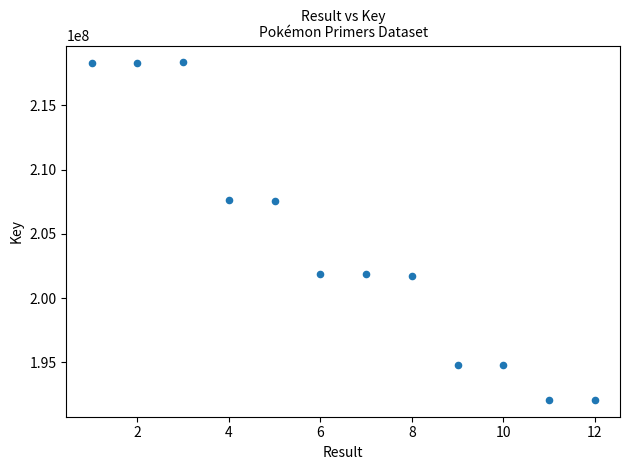

What is the range of X values (max minus min)?

11